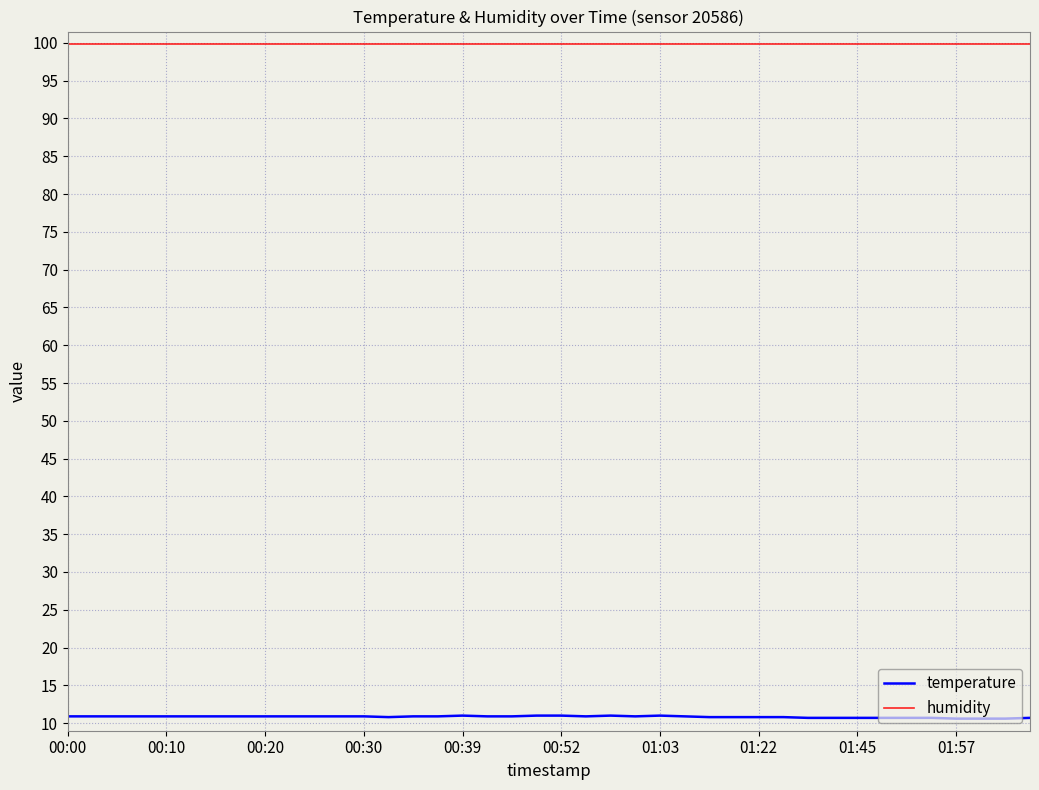

Rank the series by their average value, from lowest to highest.

temperature, humidity